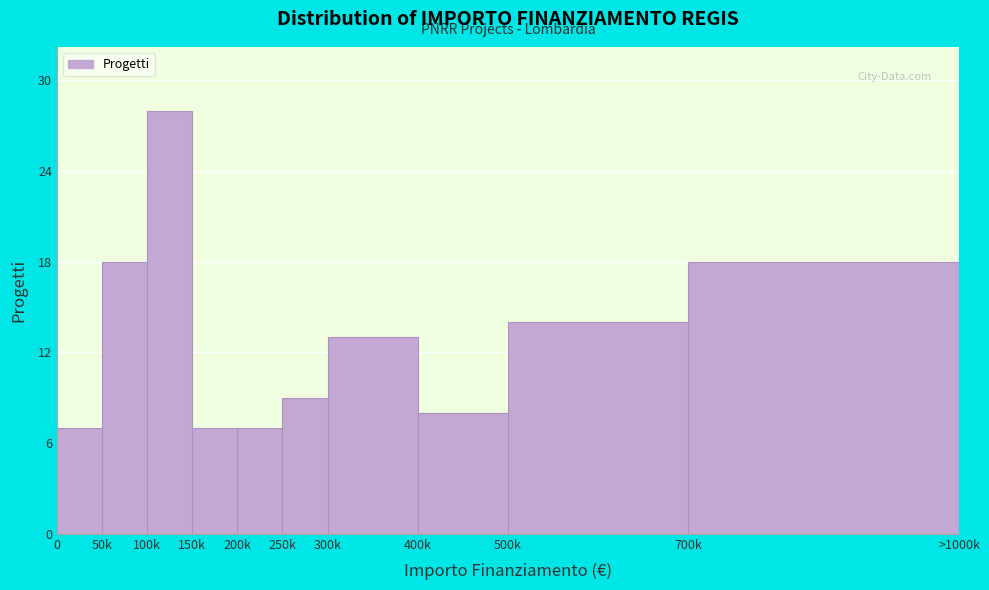

Reading left to right, what are all the values shown in this chart?

0=7	50k=18	100k=28	150k=7	200k=7	250k=9	300k=13	400k=8	500k=14	700k=18